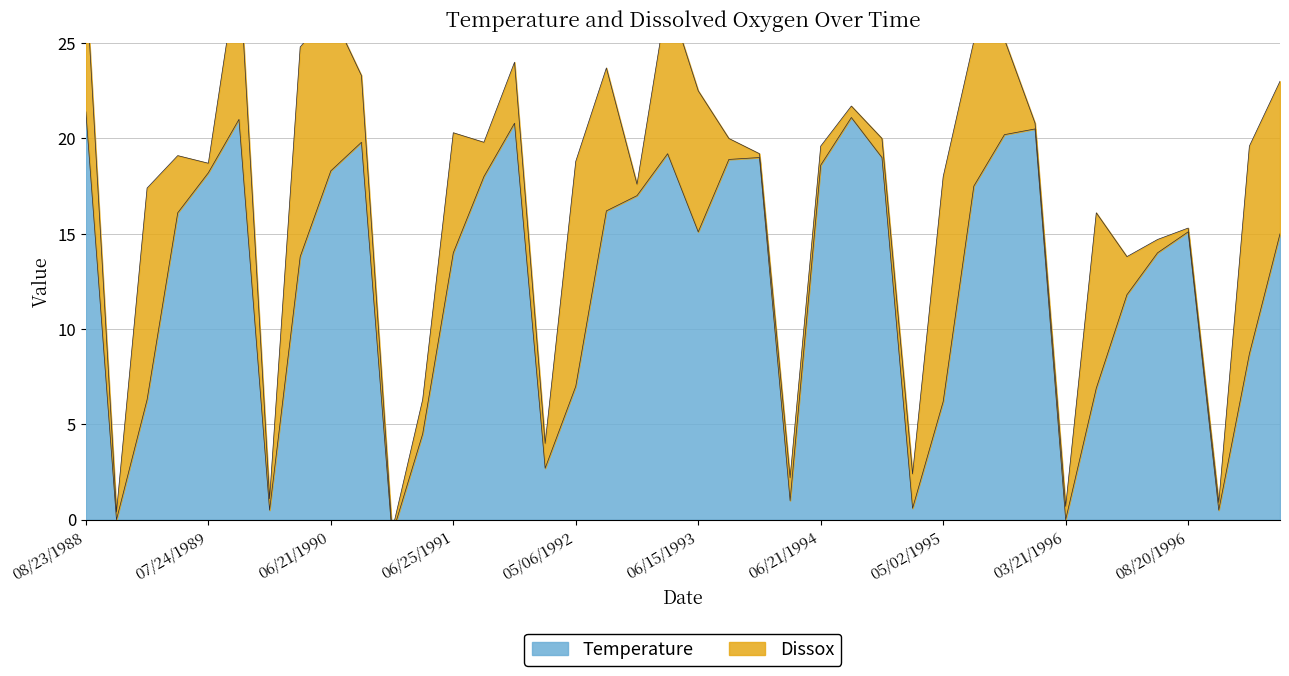

How many data points are above 15?

21